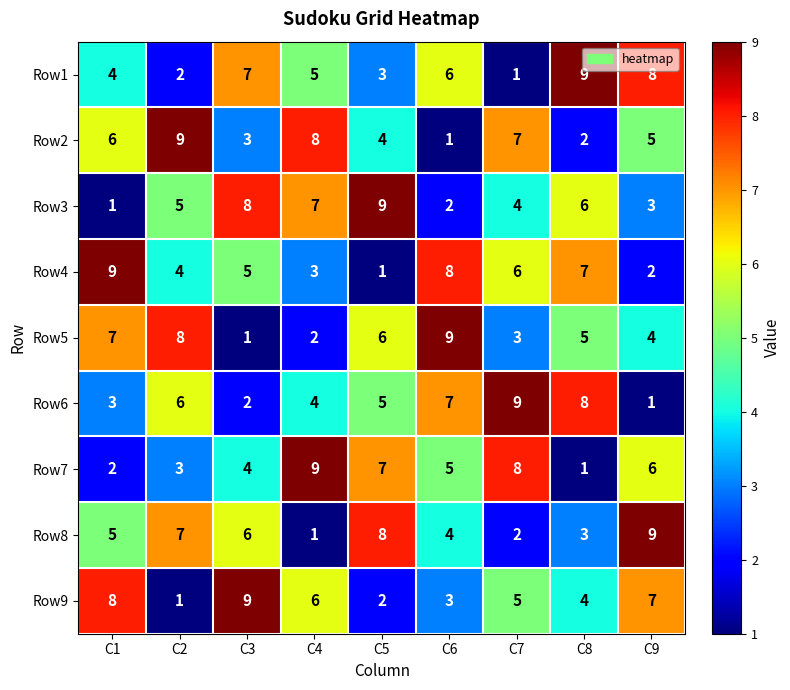

How many categories are shown in the chart?

9